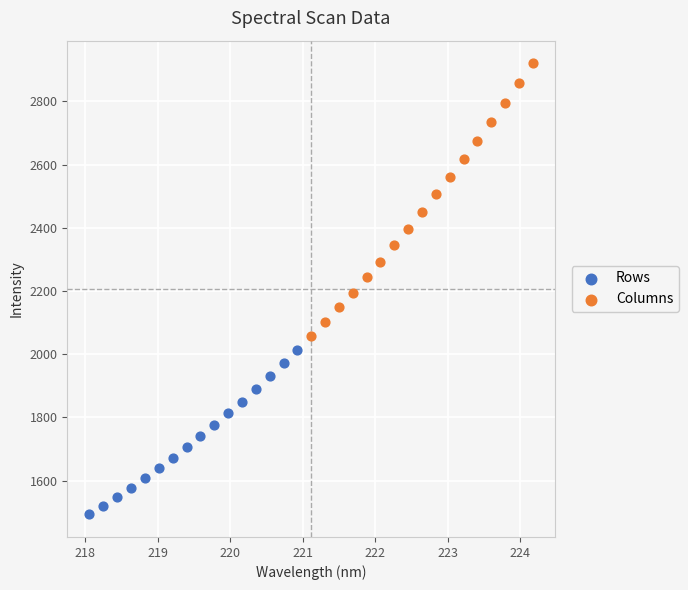

Which series contains the lowest Y value?

Rows